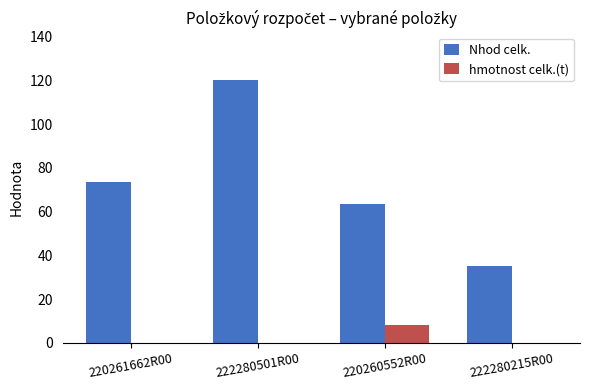

Which series has the widest spread of values?

Nhod celk.